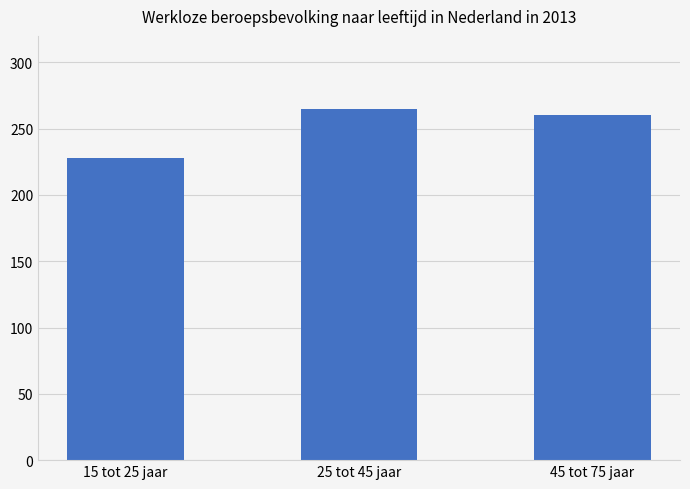

What is the change in value from 25 tot 45 jaar to 45 tot 75 jaar?

-5000